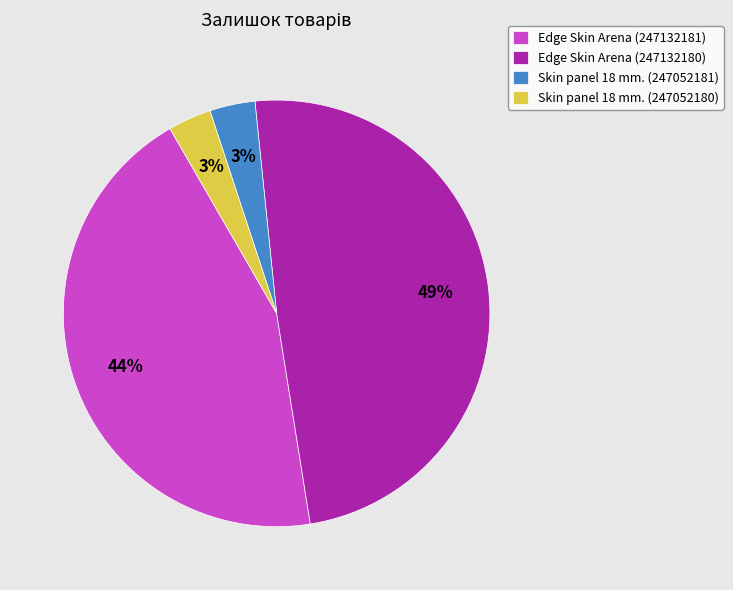

True or false: Edge Skin Arena (247132181) accounts for 53% of the total.

False